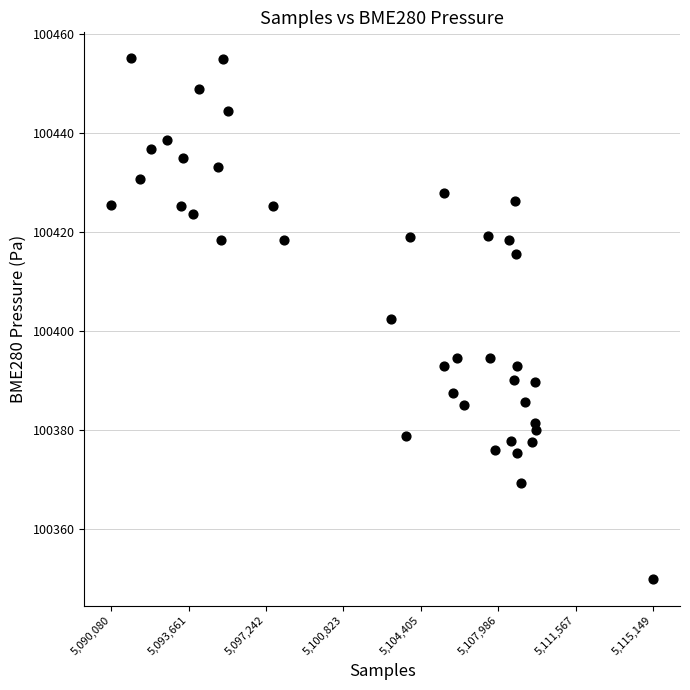

What is the range of Y values (max minus min)?

105.2